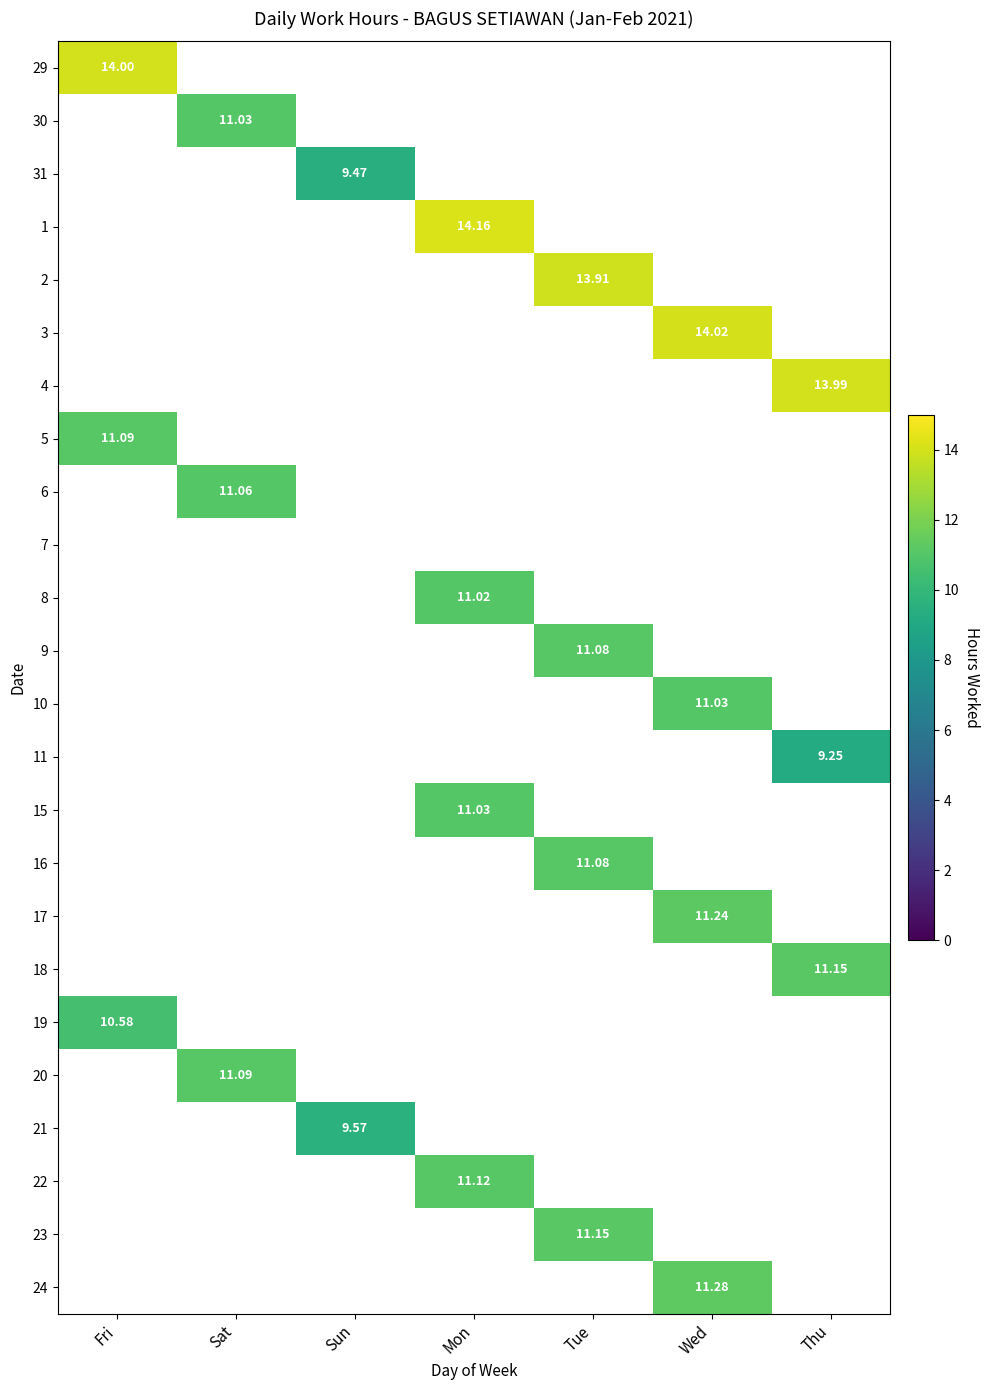

At how many categories does at least one series exceed 13?

5